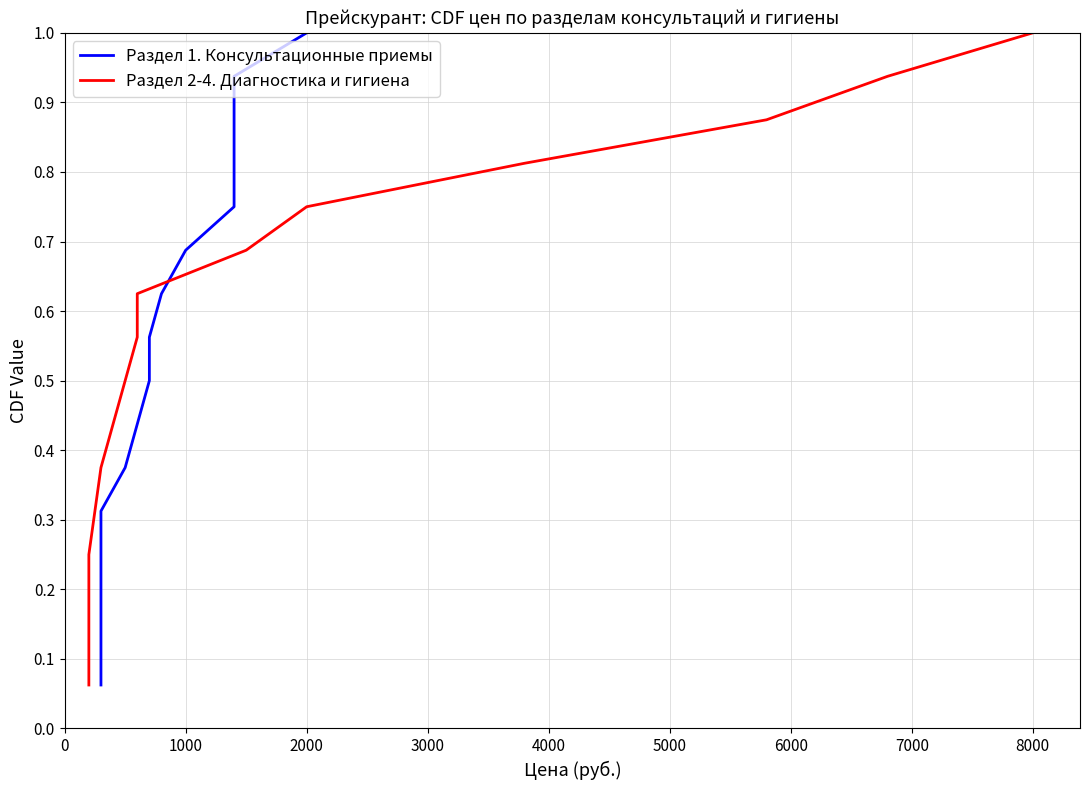

What is the total value across all series at 6000?

0.9